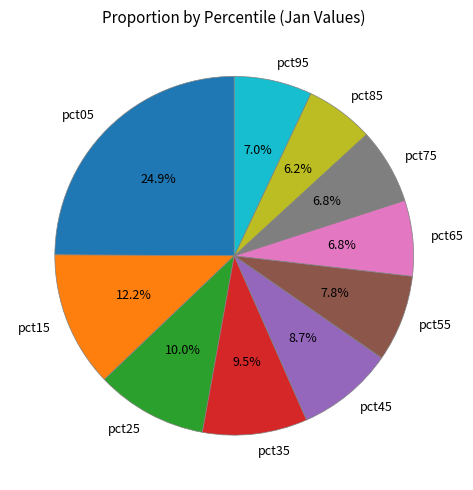

What is the smallest slice in the pie chart?

pct85